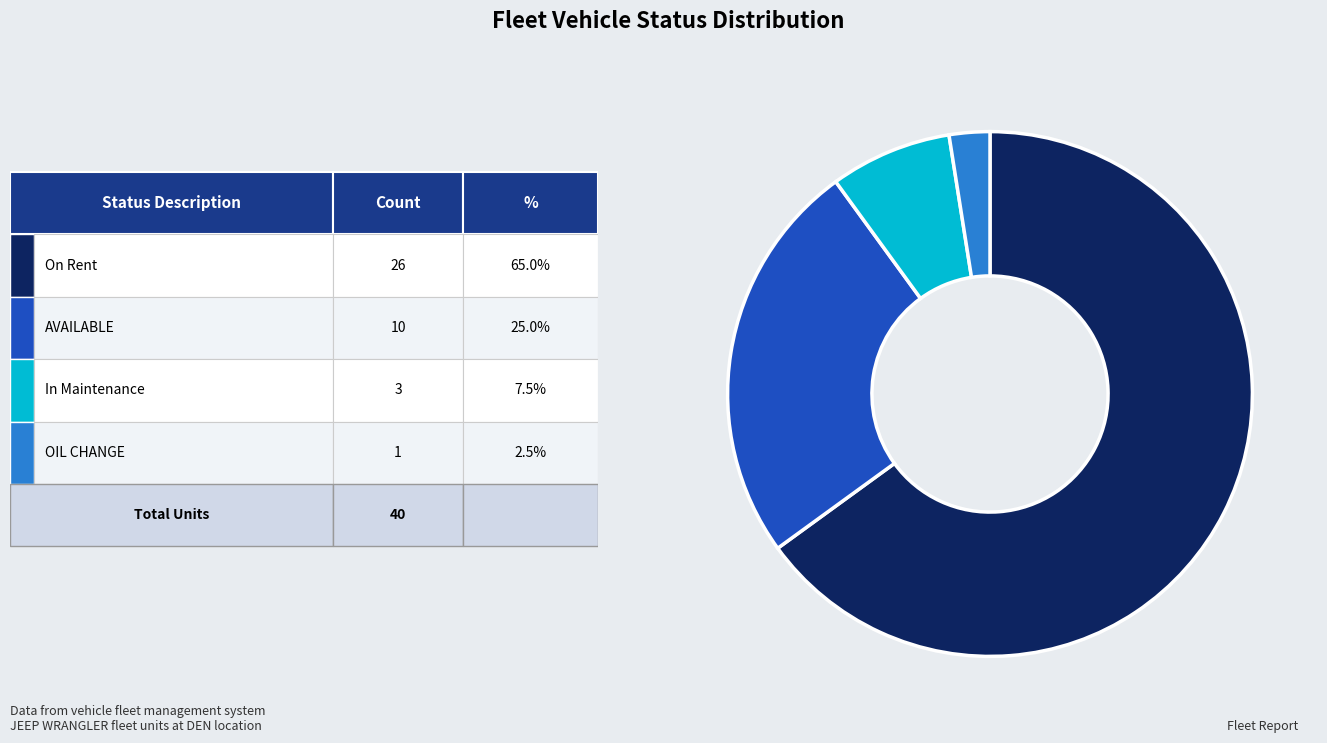

Count the number of slices in the pie.

4